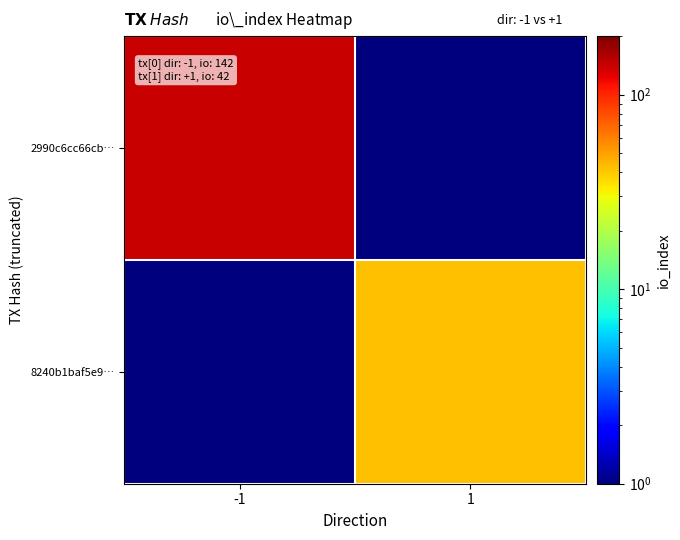

List the series in order of their overall mean, lowest first.

8240b1baf5e9…, 2990c6cc66cb…